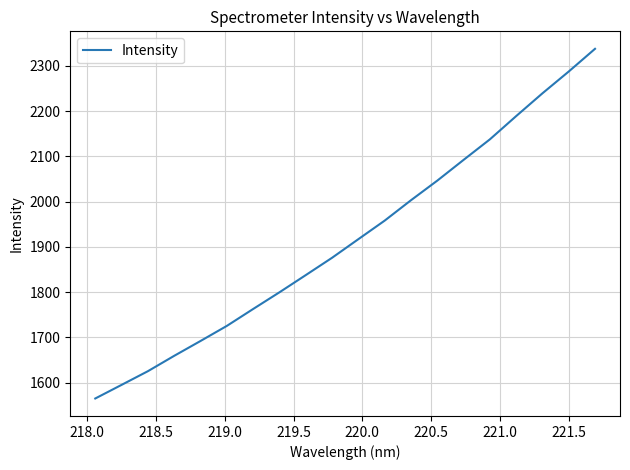

What is the minimum value shown in the chart?

1565.2